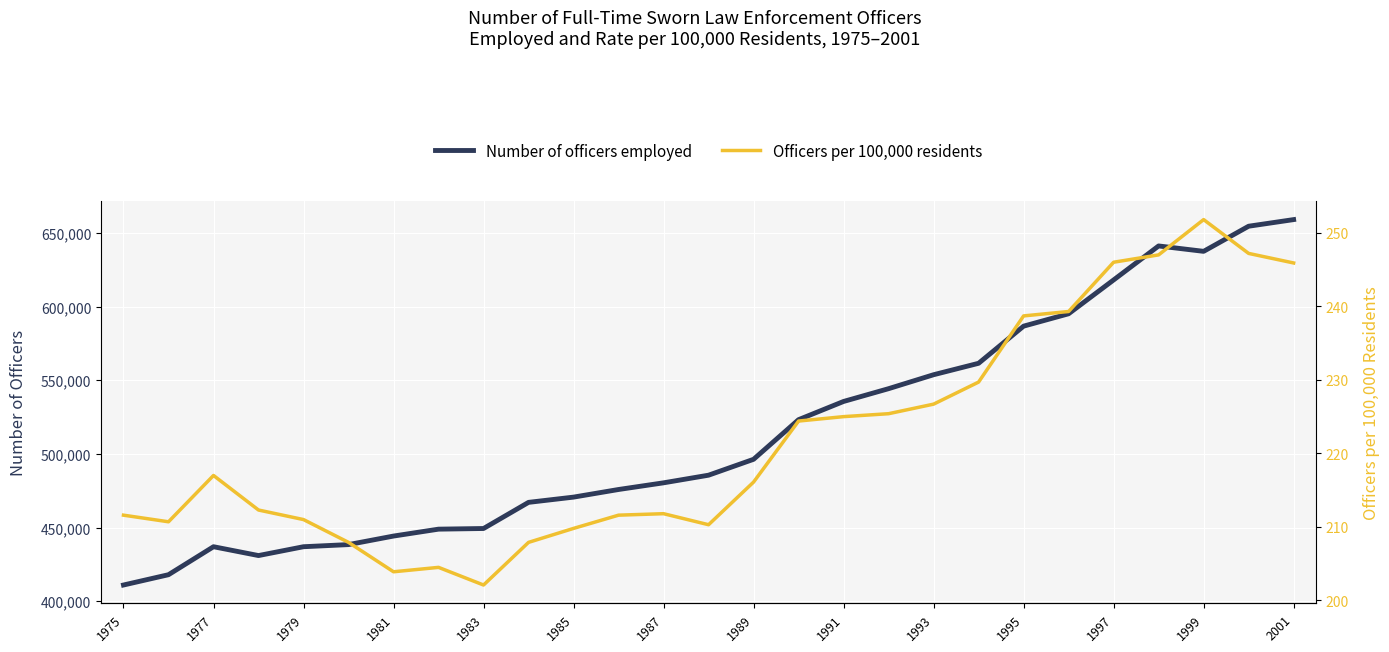

Which series has the widest spread of values?

Number of officers employed